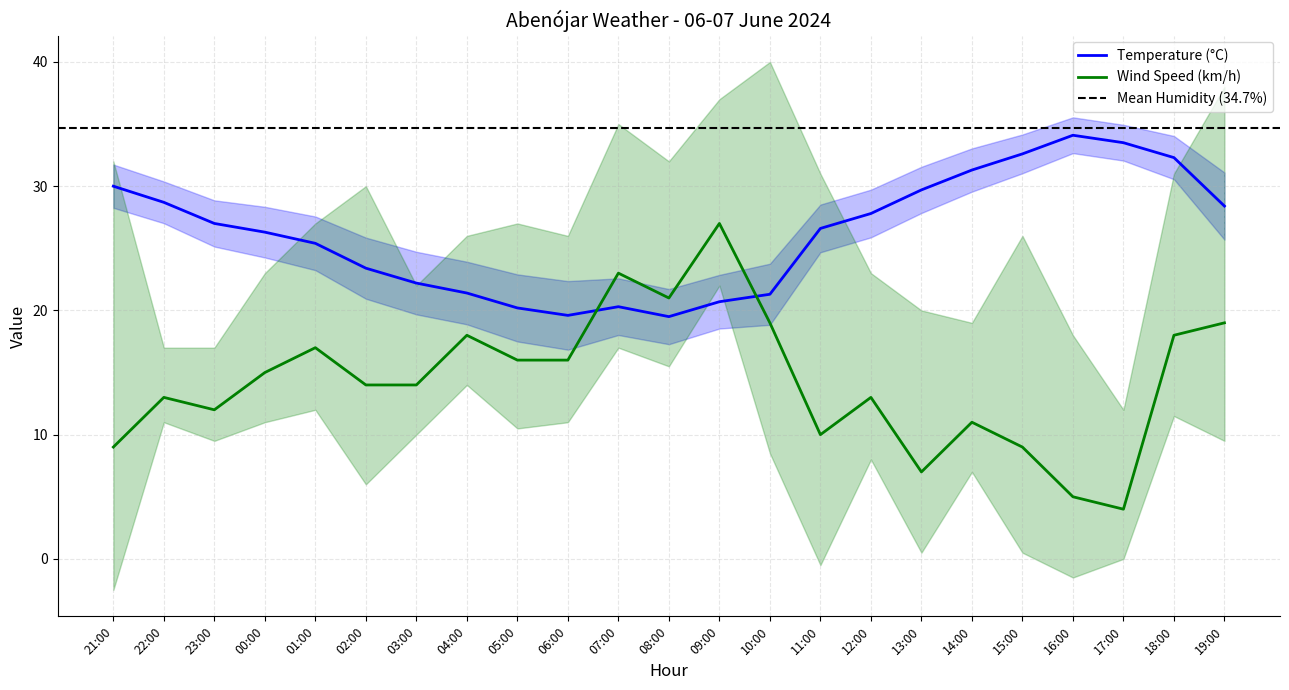

What is the approximate value of Wind Speed (km/h) at 19:00?

19.0